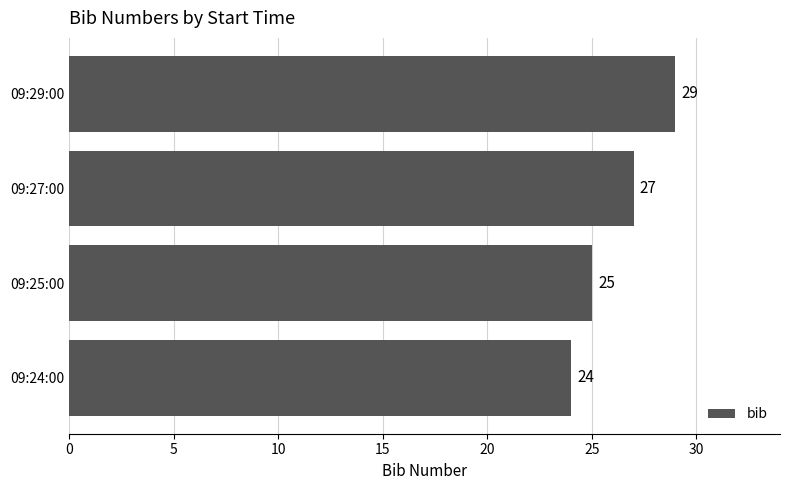

How many values are between 25 and 29?

3